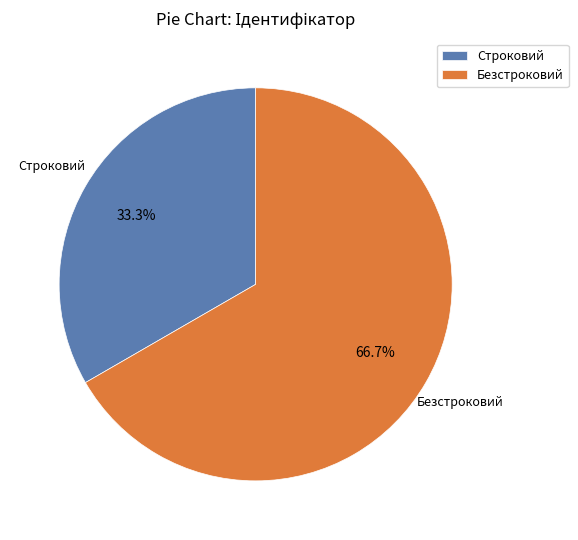

Rank the categories by value from lowest to highest.

Строковий, Безстроковий